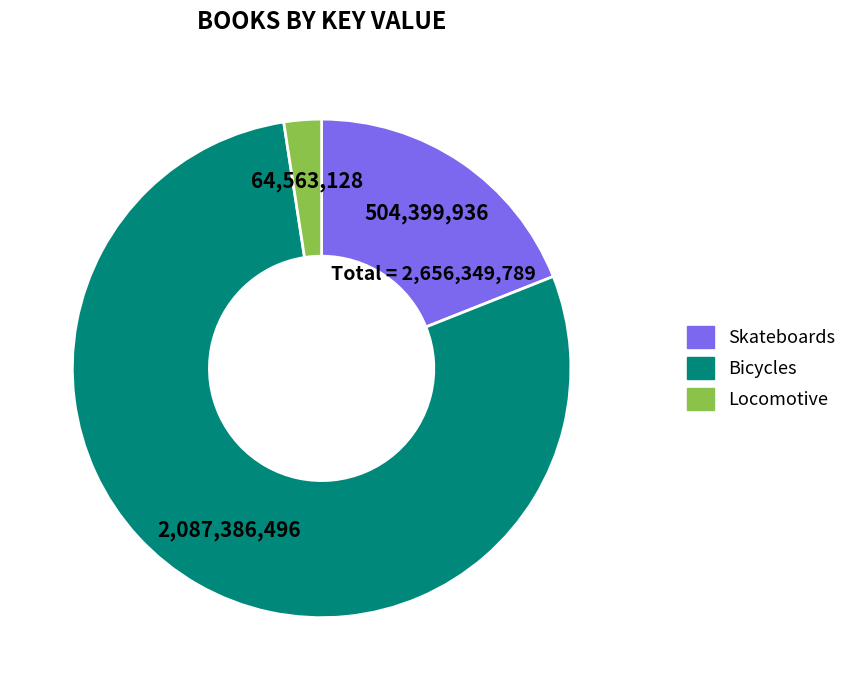

How many slices are in this pie chart?

3